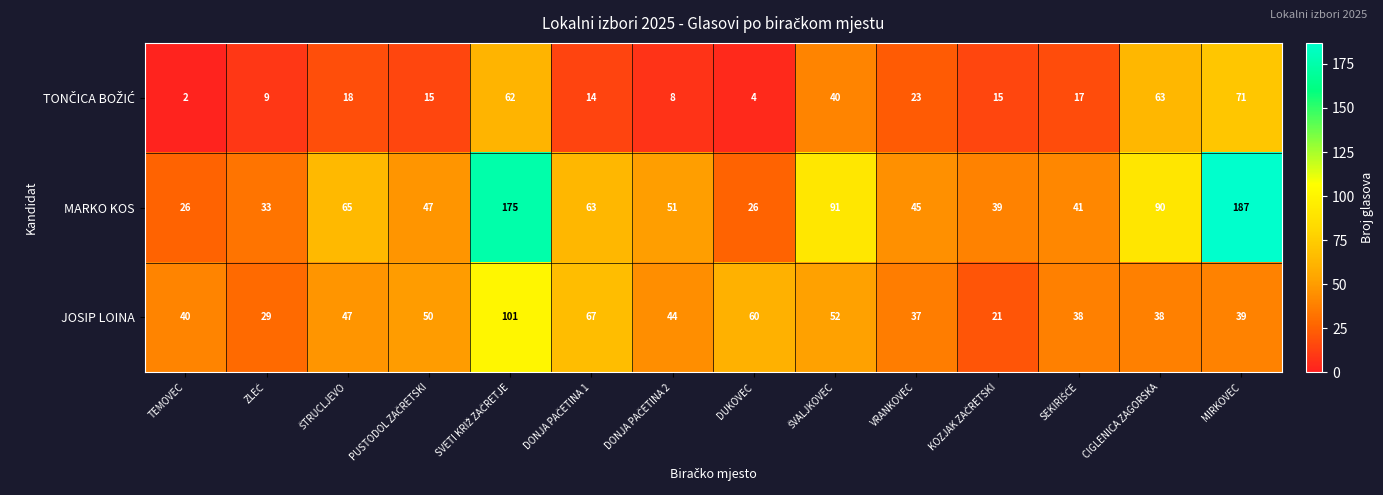

At how many categories does at least one series exceed 5?

14